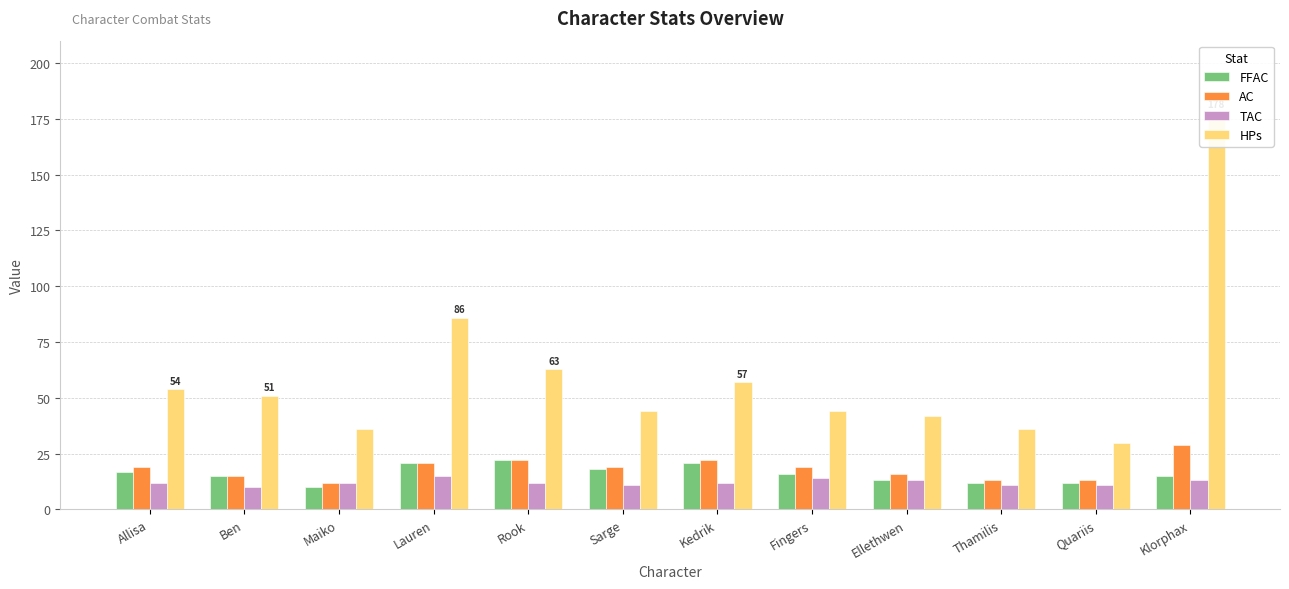

Reading left to right, extract all data points from this chart.

FFAC: Allisa=17	Ben=15	Maiko=10	Lauren=21	Rook=22	Sarge=18	Kedrik=21	Fingers=16	Ellethwen=13	Thamilis=12	Quariis=12	Klorphax=15
AC: Allisa=19	Ben=15	Maiko=12	Lauren=21	Rook=22	Sarge=19	Kedrik=22	Fingers=19	Ellethwen=16	Thamilis=13	Quariis=13	Klorphax=29
TAC: Allisa=12	Ben=10	Maiko=12	Lauren=15	Rook=12	Sarge=11	Kedrik=12	Fingers=14	Ellethwen=13	Thamilis=11	Quariis=11	Klorphax=13
HPs: Allisa=54	Ben=51	Maiko=36	Lauren=86	Rook=63	Sarge=44	Kedrik=57	Fingers=44	Ellethwen=42	Thamilis=36	Quariis=30	Klorphax=178